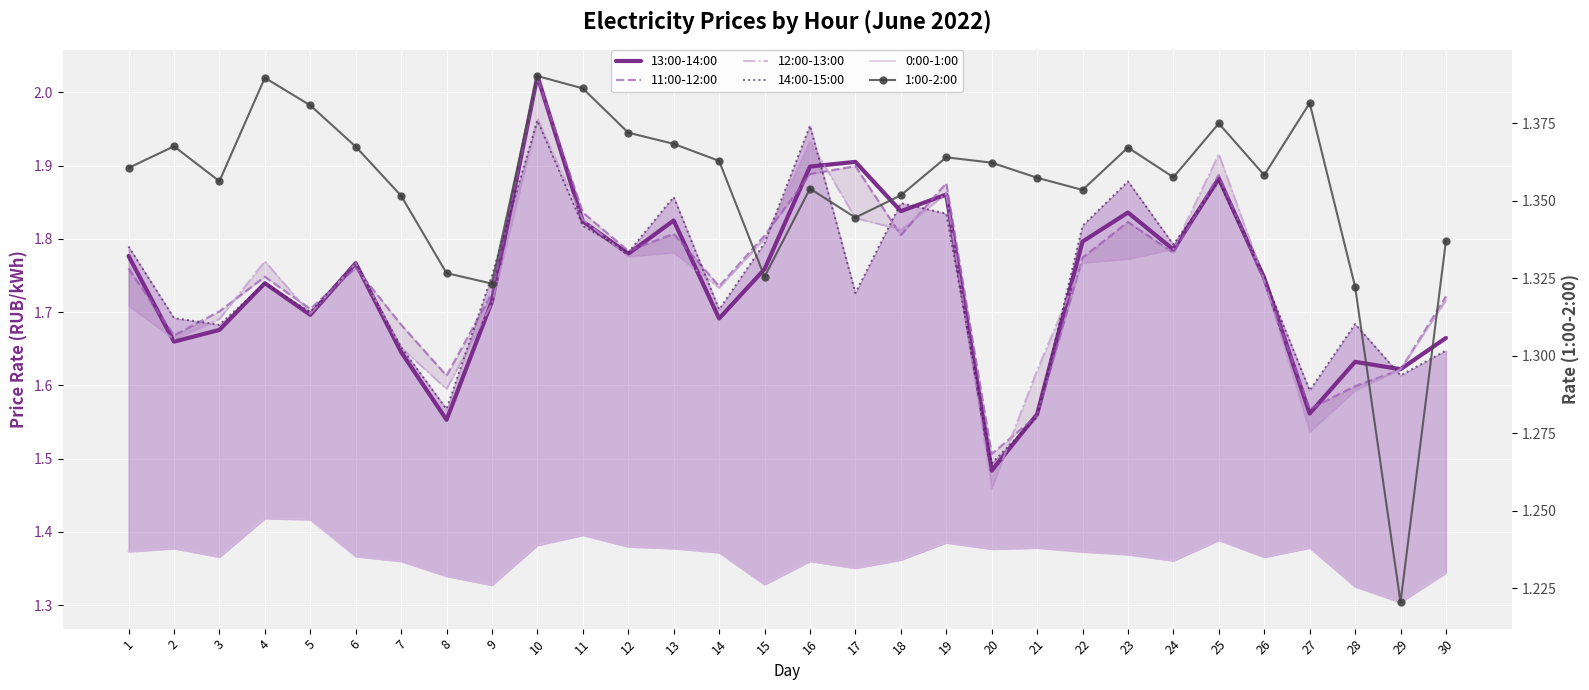

What is the value of the 14:00-15:00 point at the 11th from the left?

1.8